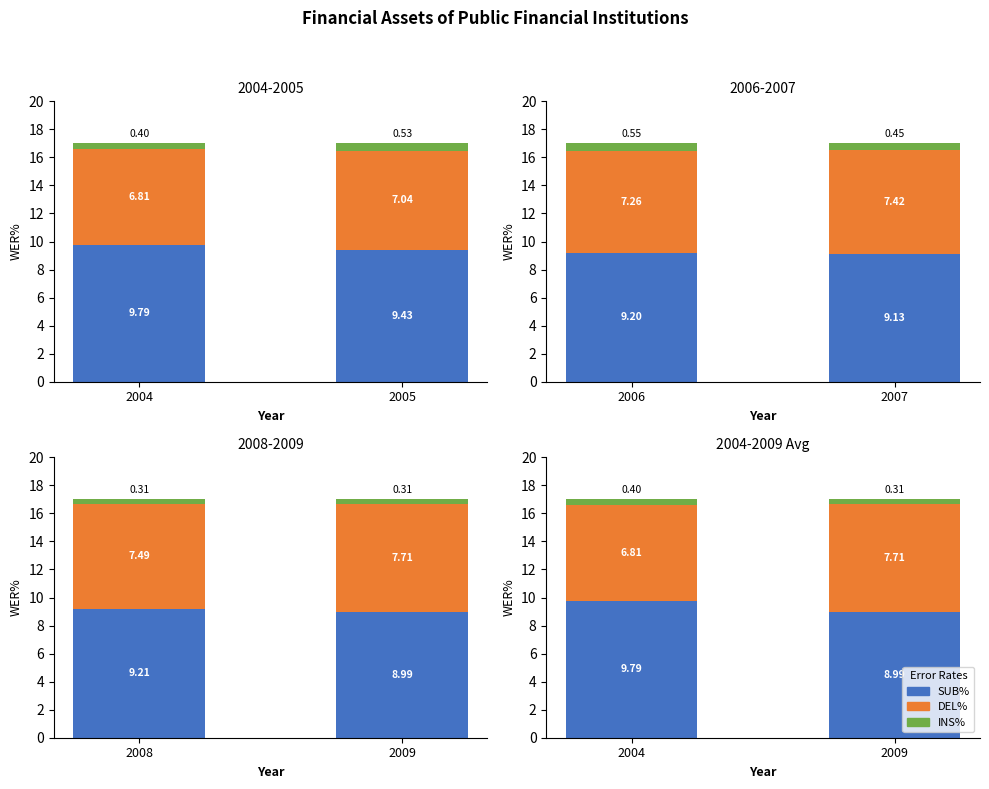

At which label does DEL% reach its peak?

2009